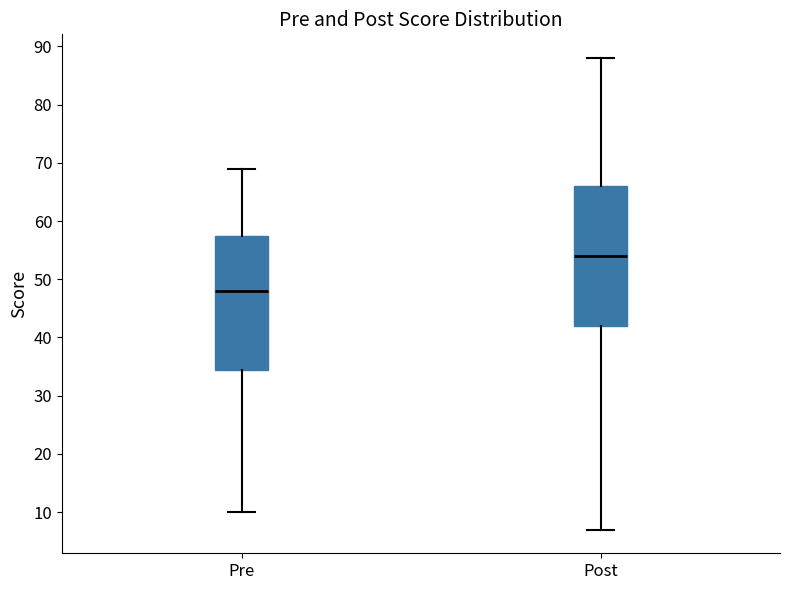

Which box's median line is the highest?

Post